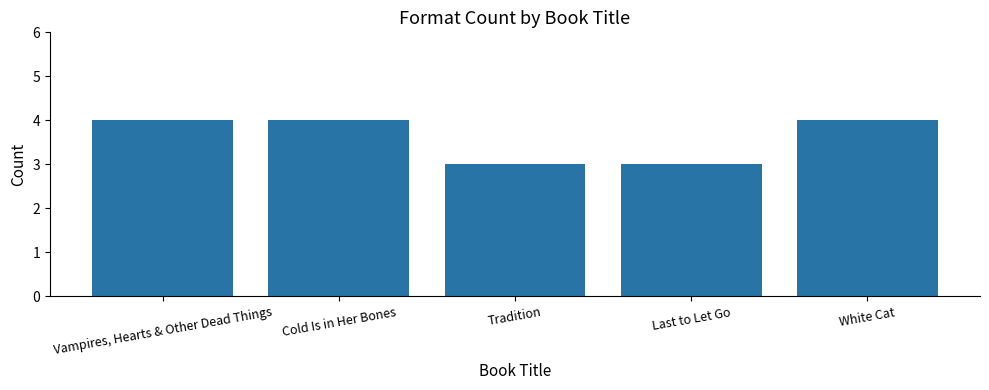

Does the chart contain stacked bars?

No